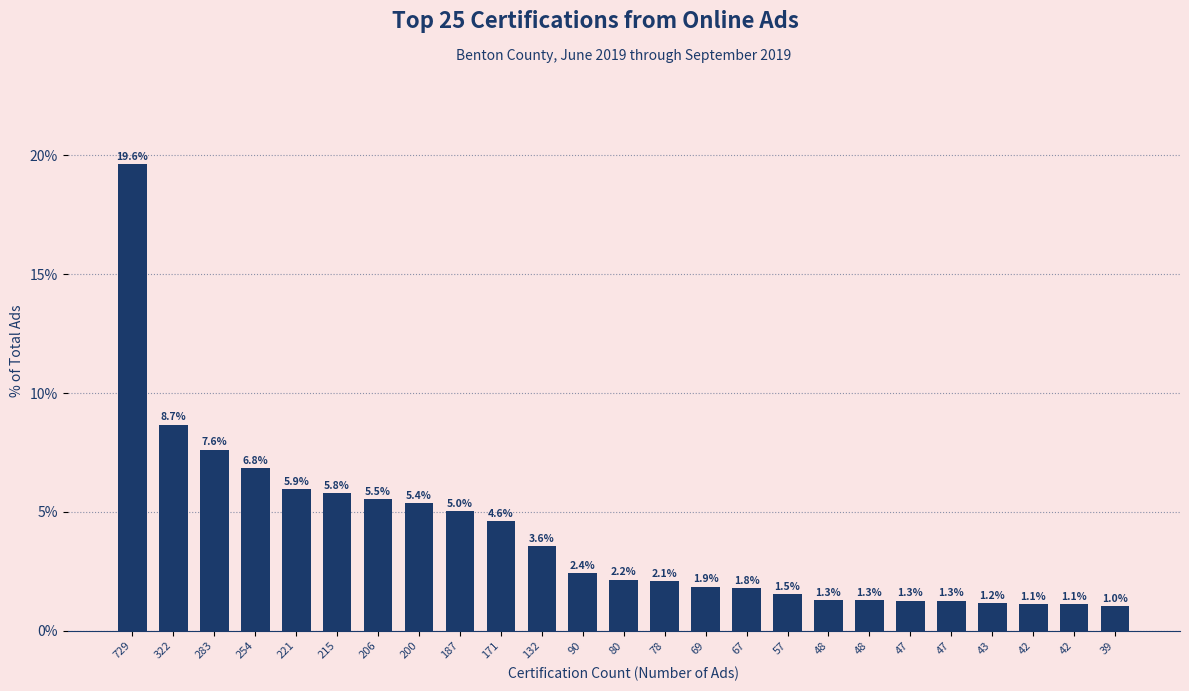

How many data points does each series have?

25